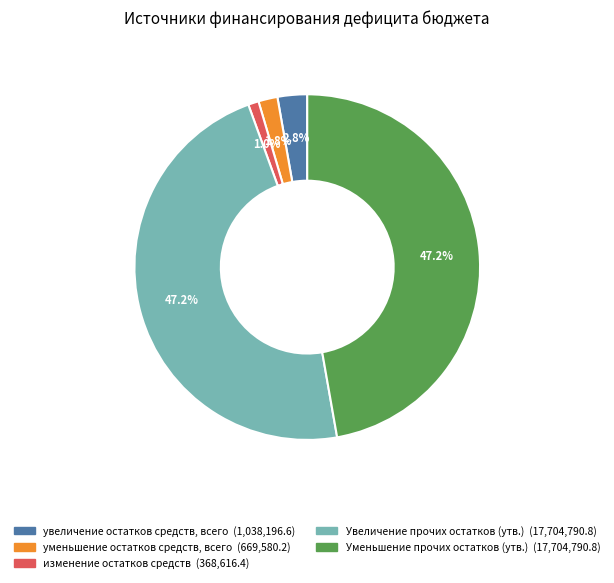

To the nearest percent, what is the average slice percentage?

20%